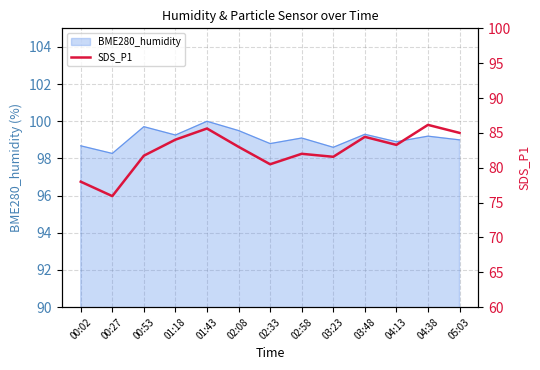

True or false: BME280_humidity has a value of 170.8 at 03:23.

False